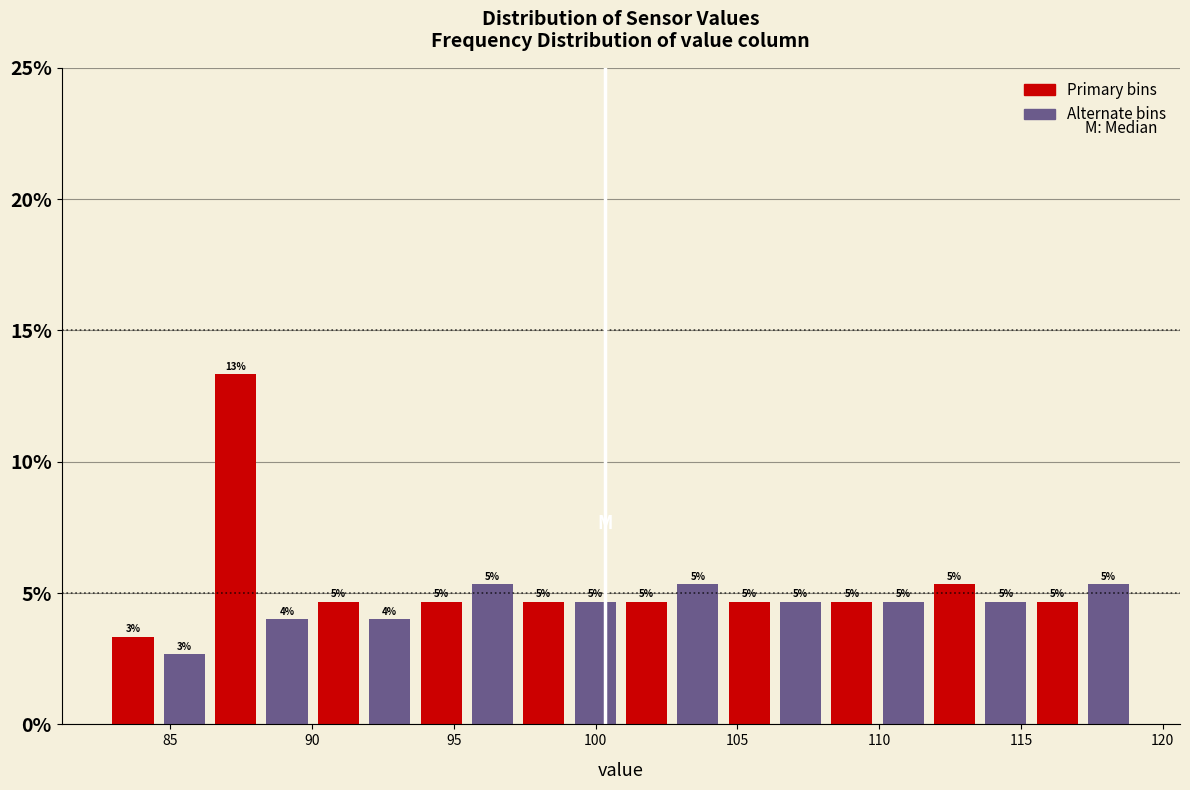

Around what value on the x-axis is the tallest bar? Give the approximate position of its centre, as read against the axis.

87.5